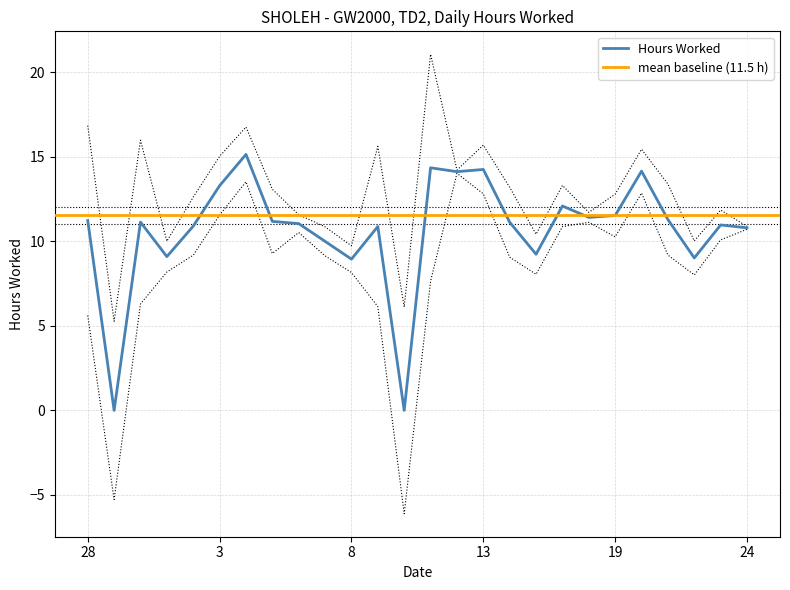

What is the sum of the values at 14 and 20?

25.3